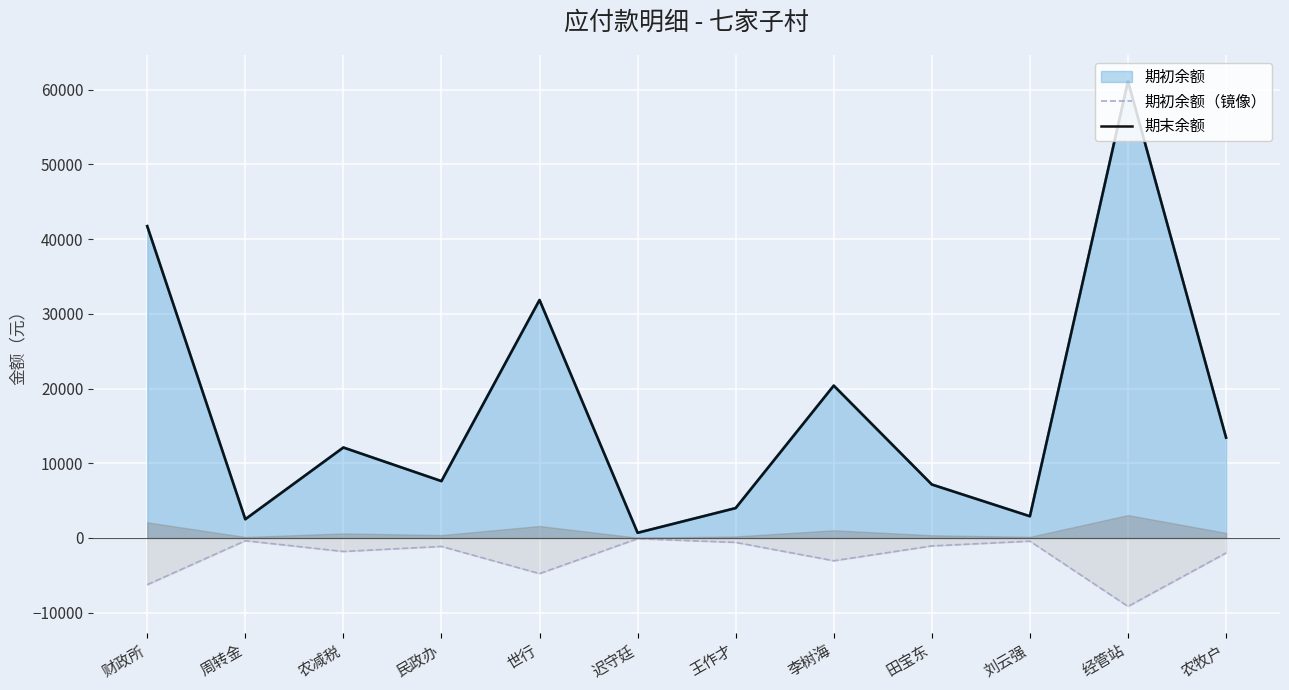

How many data points in 期末余额 are above 12104?

5